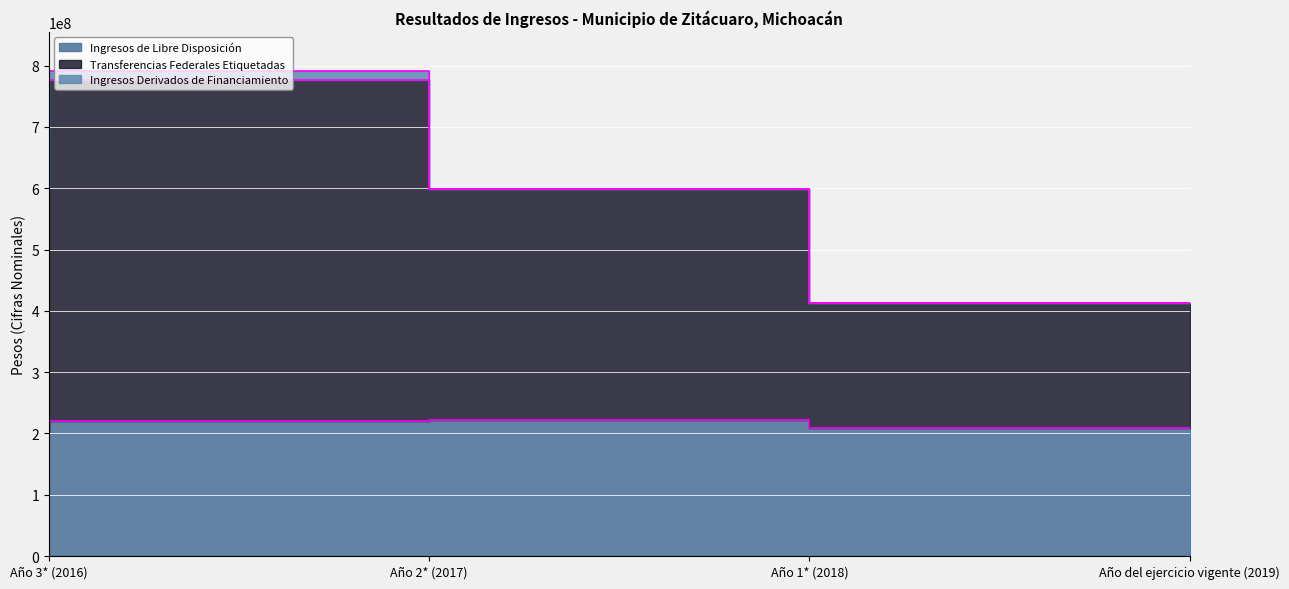

Is it true that Transferencias Federales Etiquetadas equals 938955020.9 at Año 1* (2018)?

False